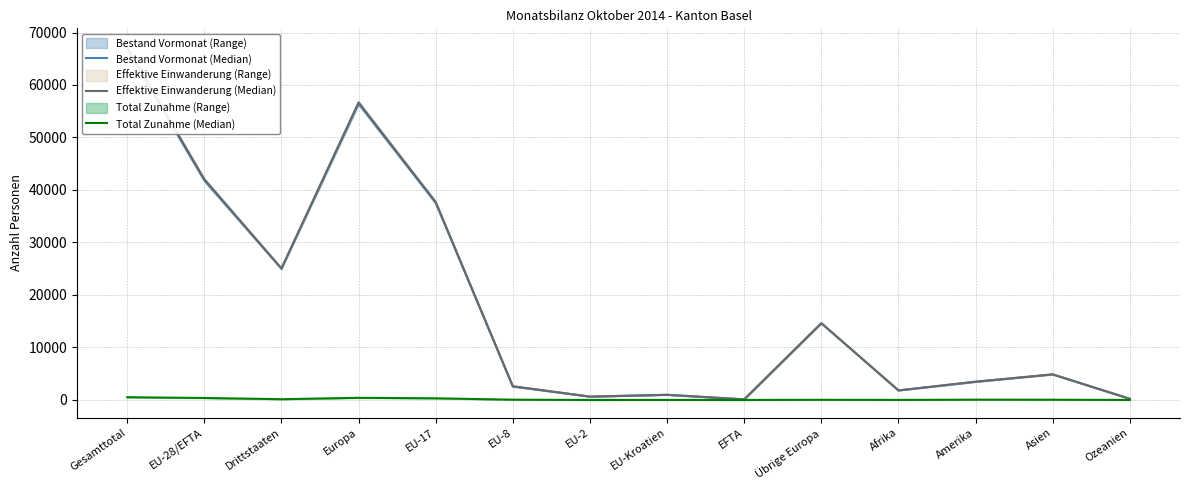

What is the spread (max minus min) of values at Europa?

56286